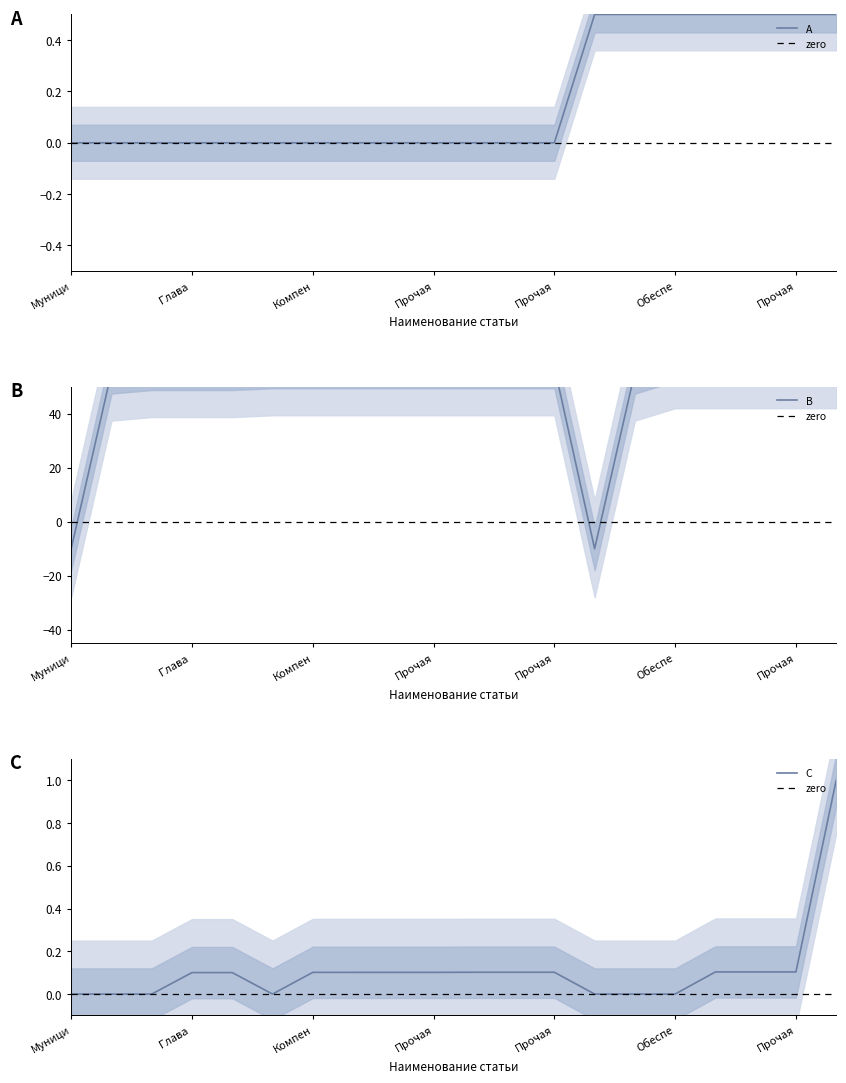

What is the maximum value shown in the chart?

60.0